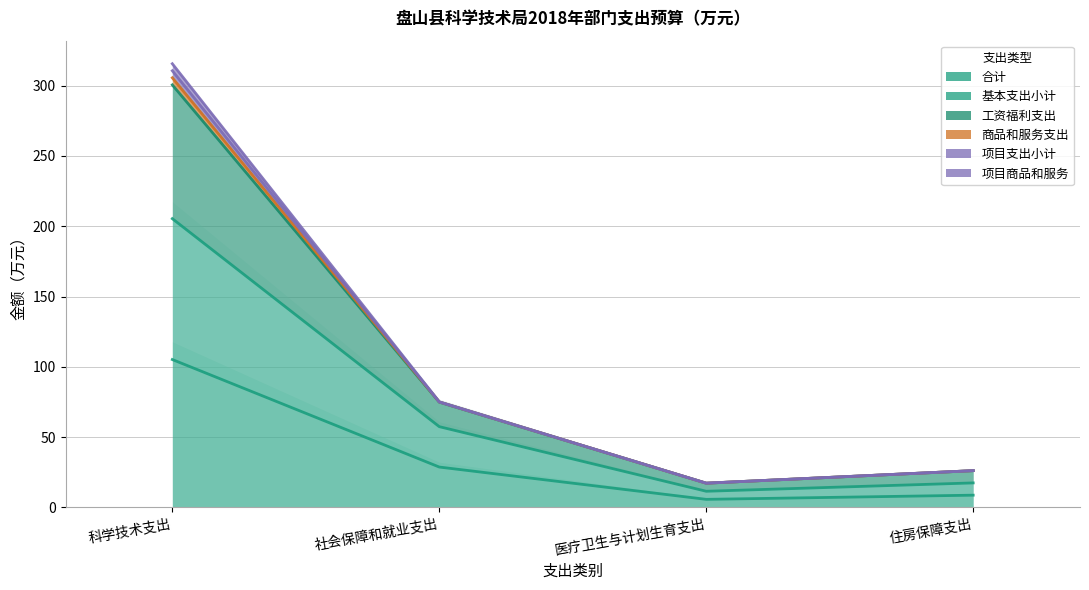

What is the average value of the 项目商品和服务 series?

104.7